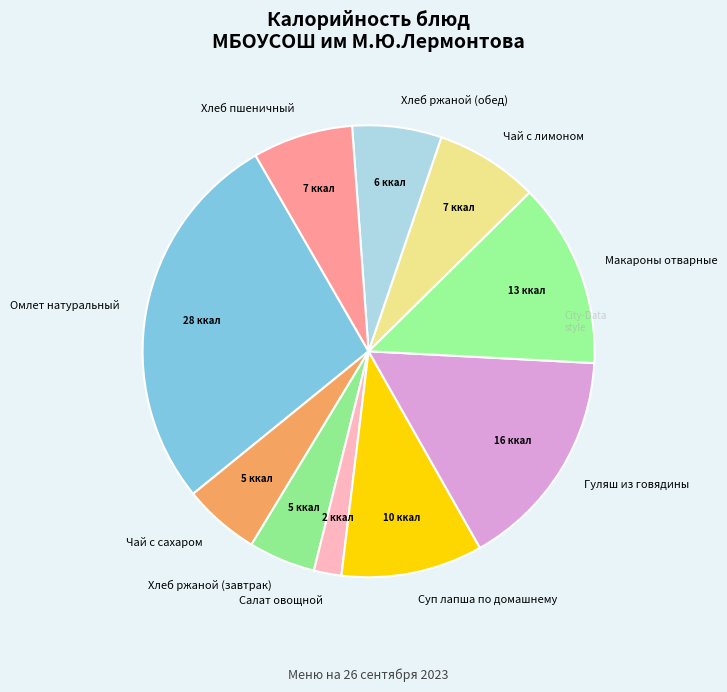

Is the sum of Чай с сахаром and Хлеб ржаной (обед) greater than half?

No